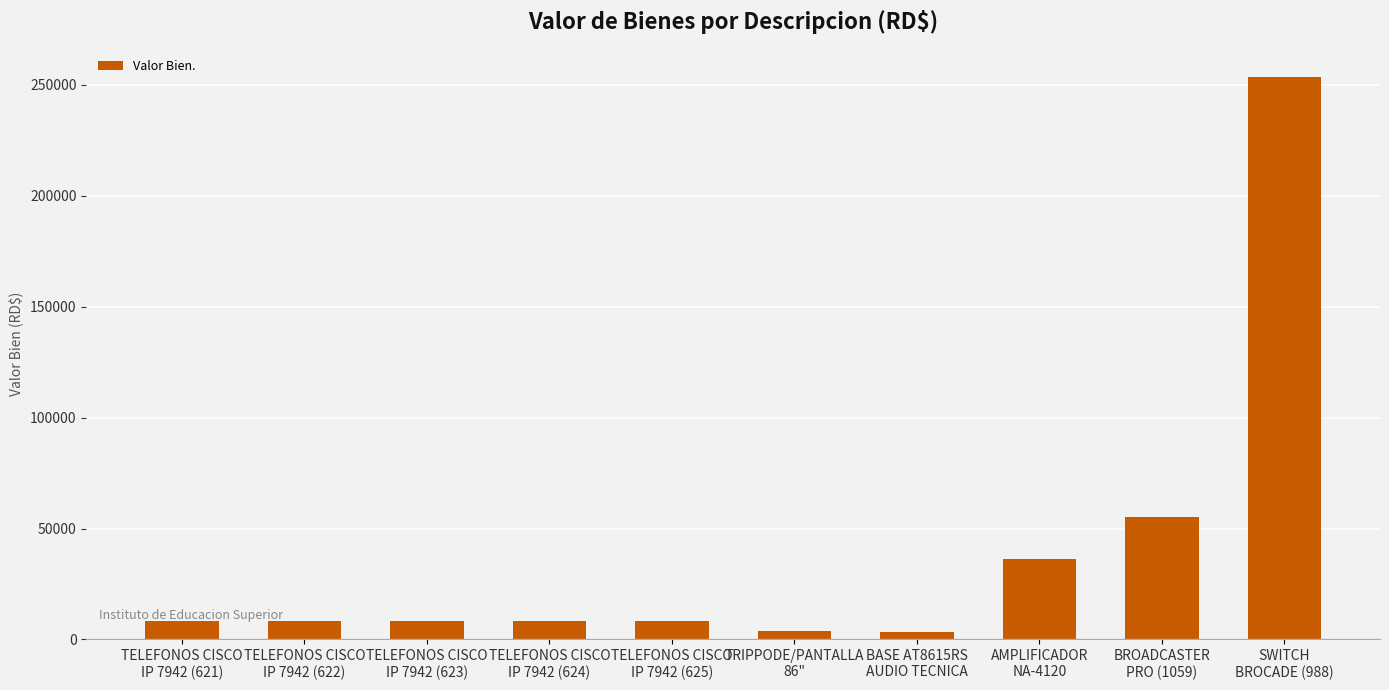

What is the difference between the maximum and second lowest values?

250147.2